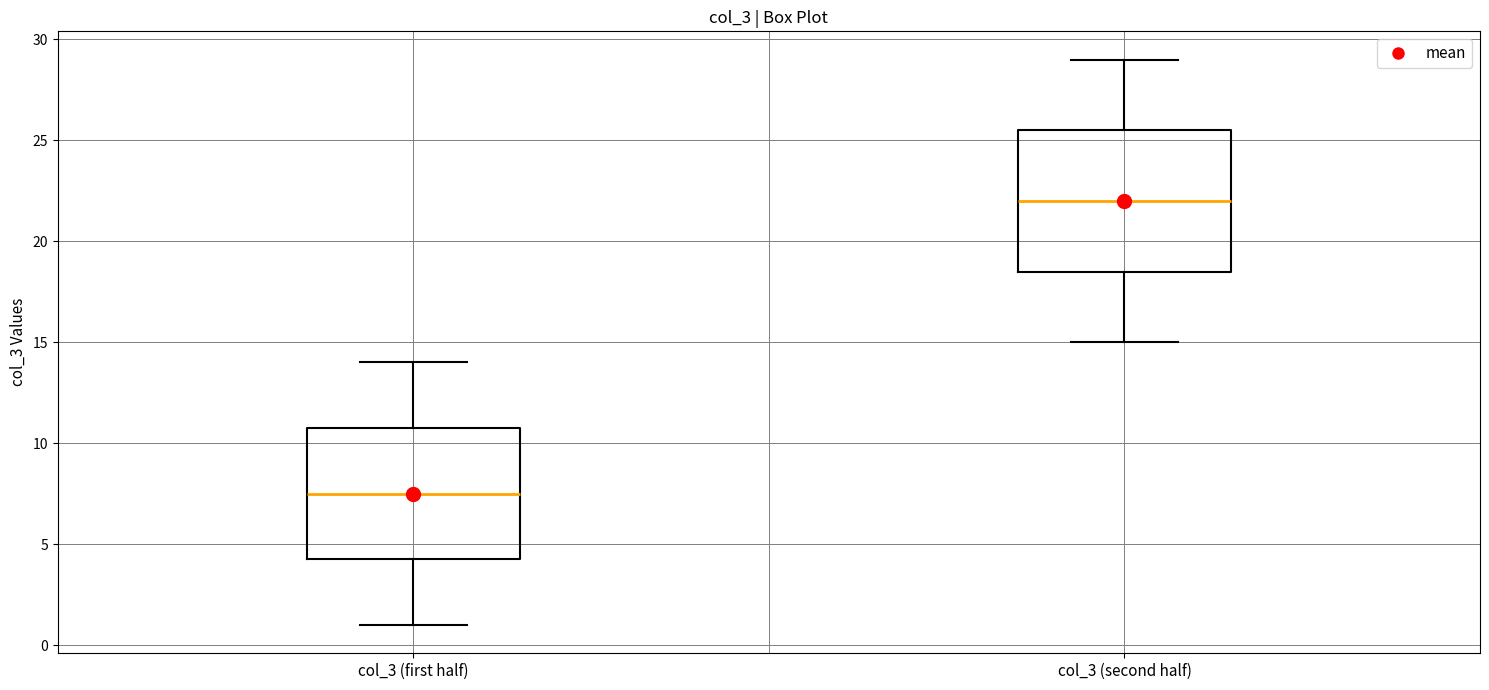

Which box is the tallest, from its lower edge to its upper edge?

col_3 (second half)